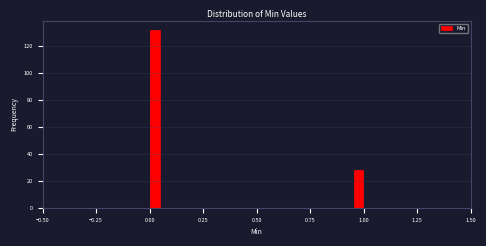

Around what value on the x-axis is the tallest bar? Give the approximate position of its centre, as read against the axis.

0.05